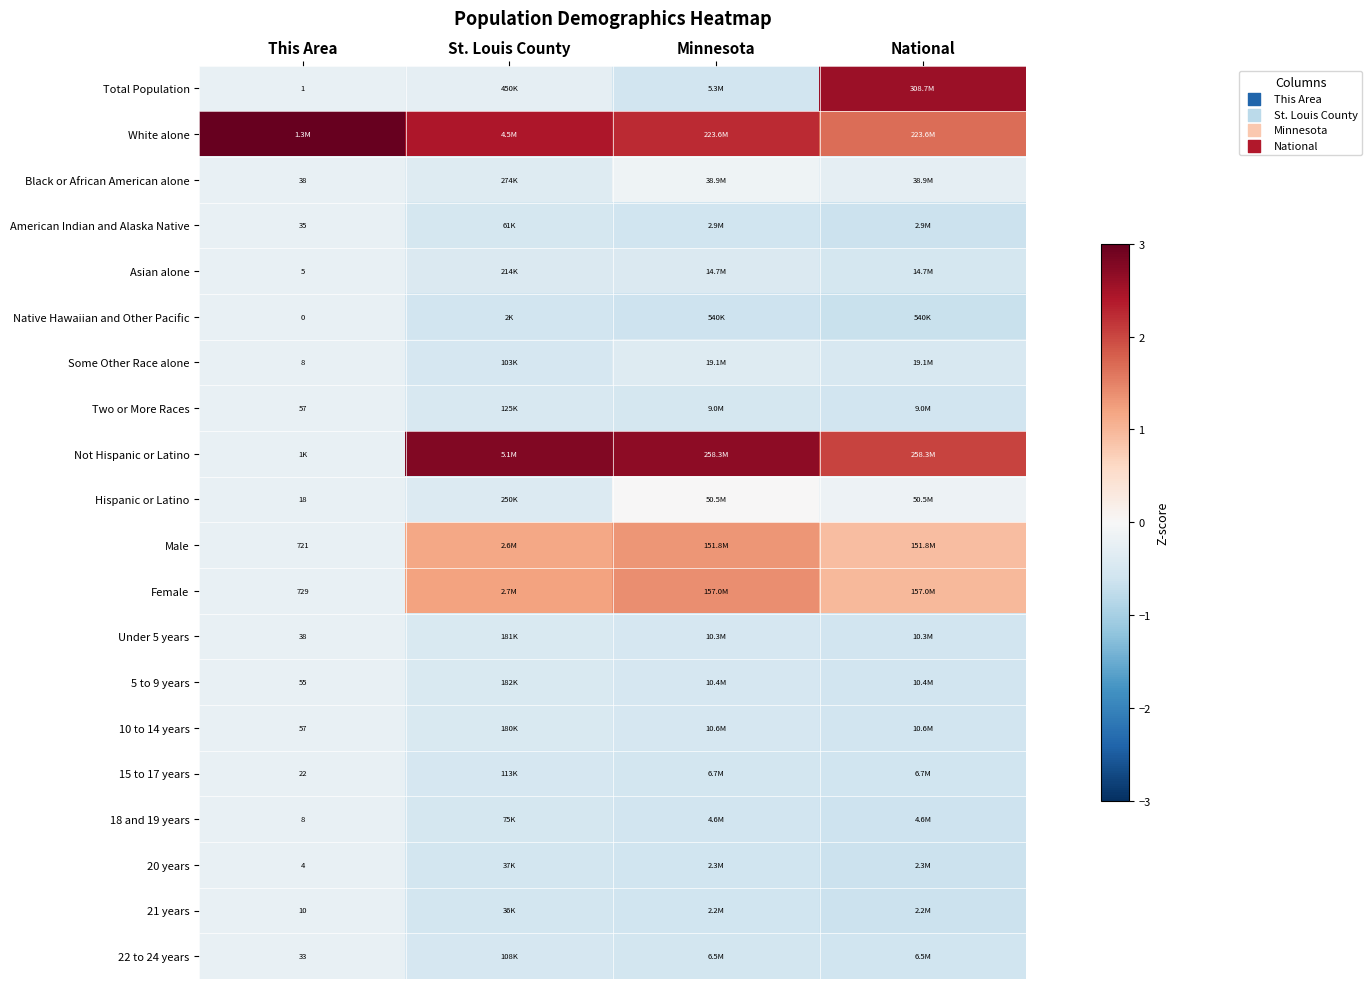

Is the value of Total Population at Minnesota greater than the value of American Indian and Alaska Native at Minnesota?

Yes